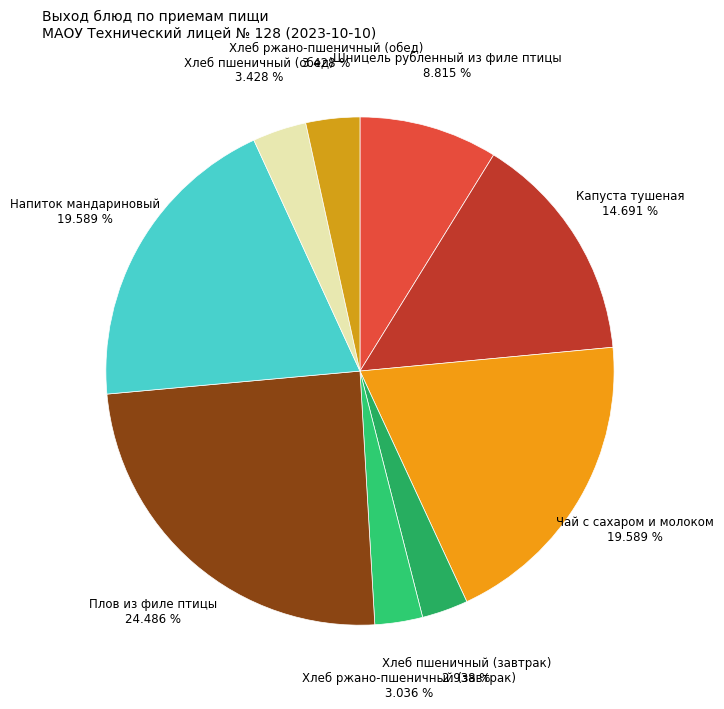

To the nearest percent, what is the difference between the largest and smallest slice percentages?

22%